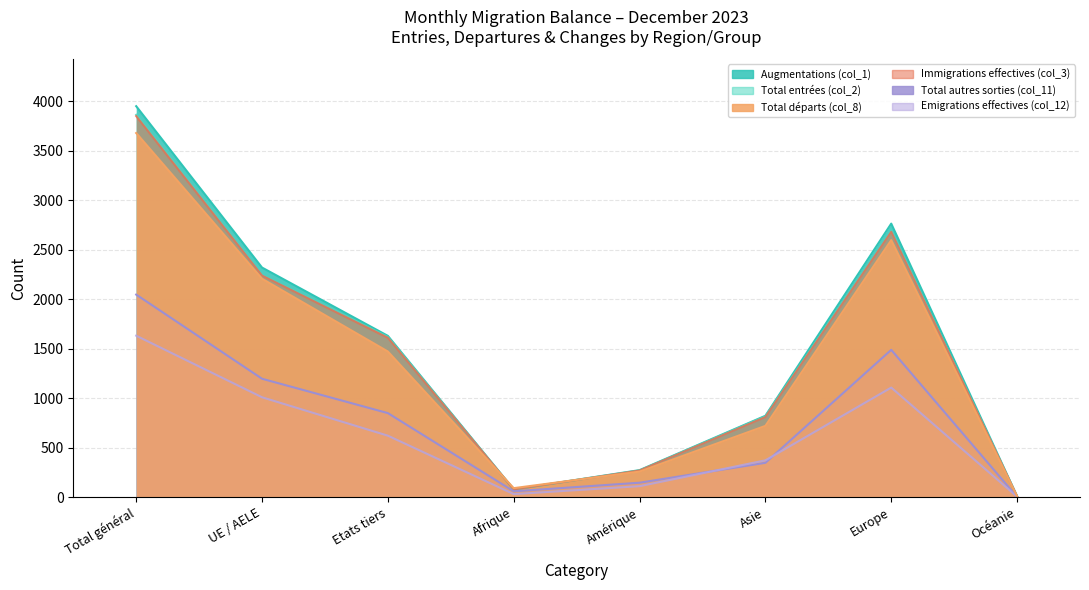

At which label does Total autres sorties (col_11) first exceed 850?

Total général